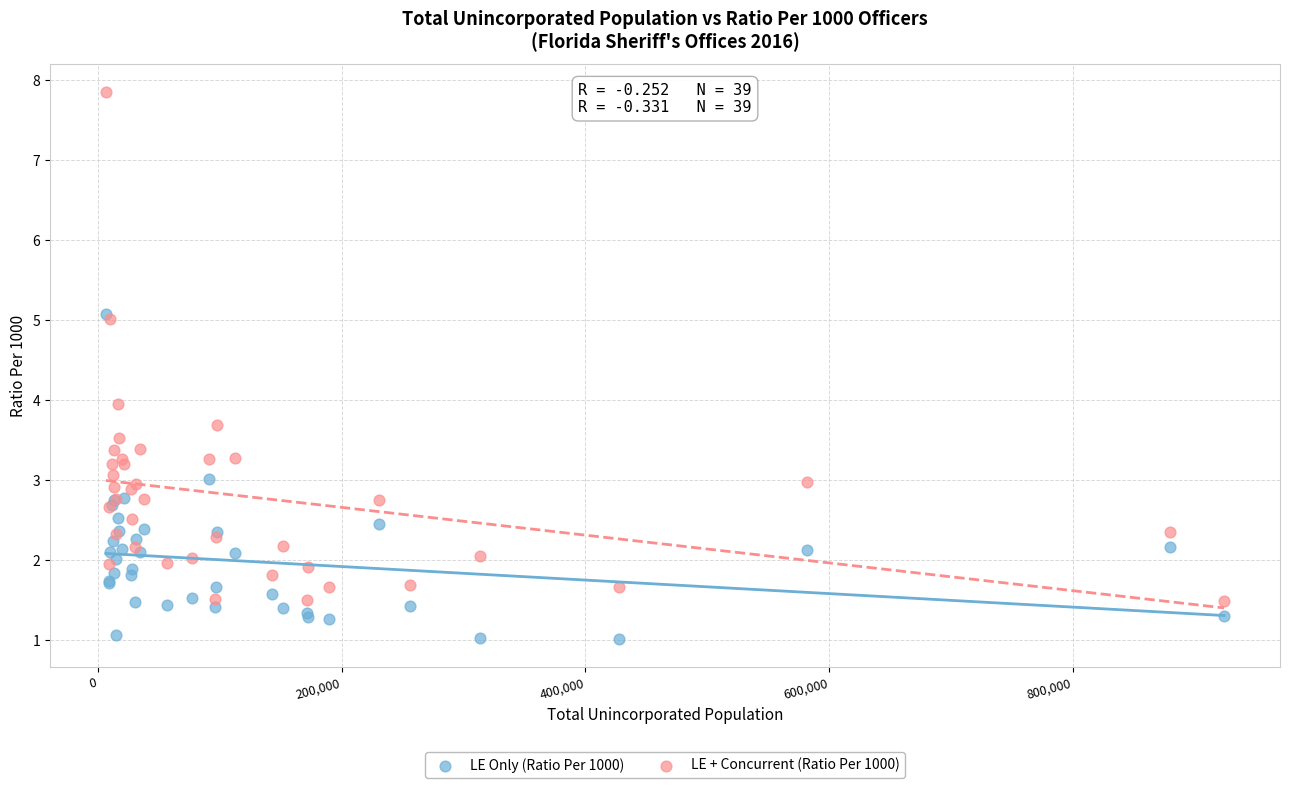

Which series reaches the maximum Y coordinate?

LE + Concurrent (Ratio Per 1000)